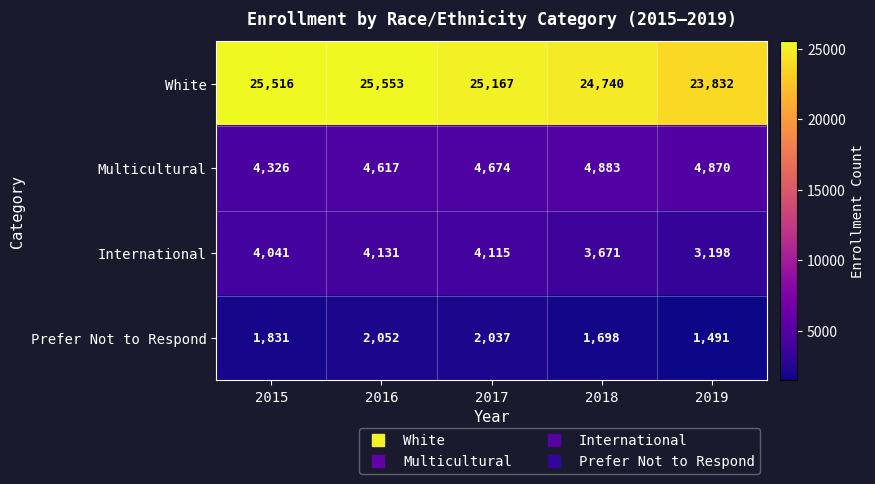

Reading right to left, what are all the values shown in this chart?

White: 2019=23832	2018=24740	2017=25167	2016=25553	2015=25516
Multicultural: 2019=4870	2018=4883	2017=4674	2016=4617	2015=4326
International: 2019=3198	2018=3671	2017=4115	2016=4131	2015=4041
Prefer Not to Respond: 2019=1491	2018=1698	2017=2037	2016=2052	2015=1831